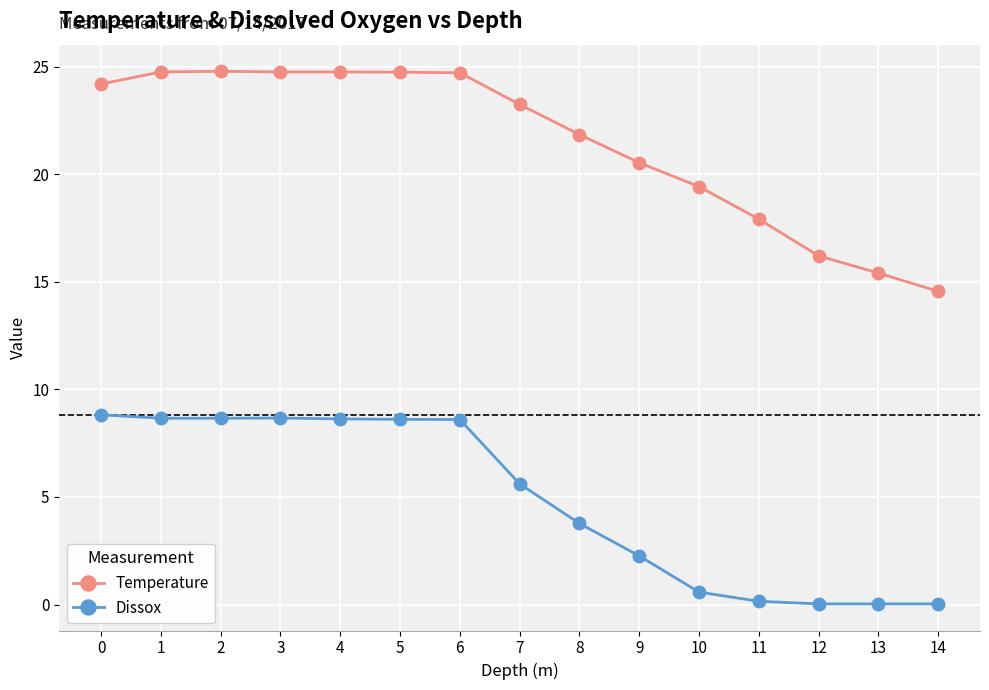

The value of Temperature at 10 is 19.4. True or false?

True